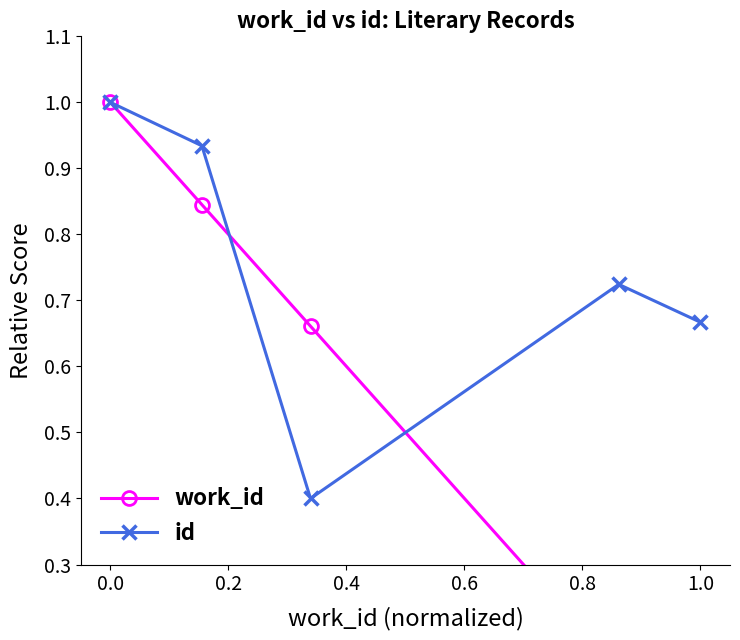

How many interior local peaks does the id series have?

1